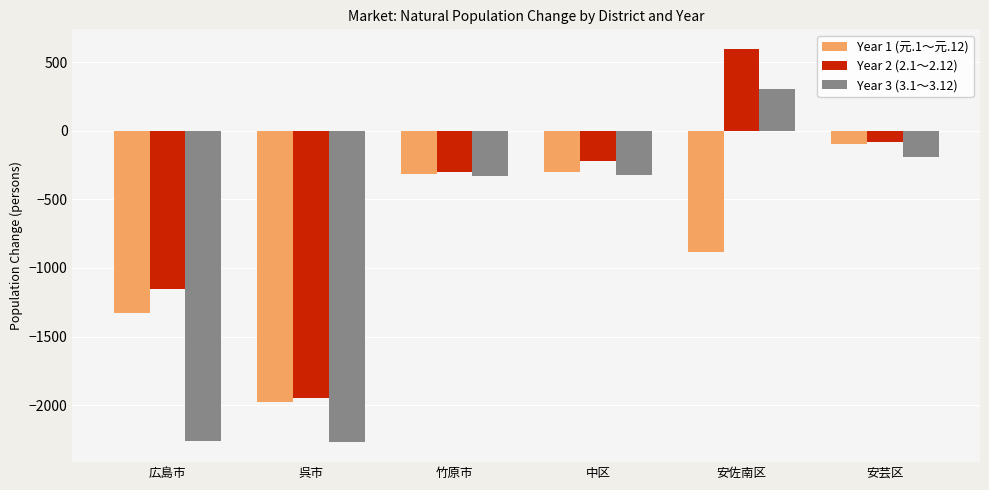

How many values in Year 2 (2.1～2.12) are below zero?

5